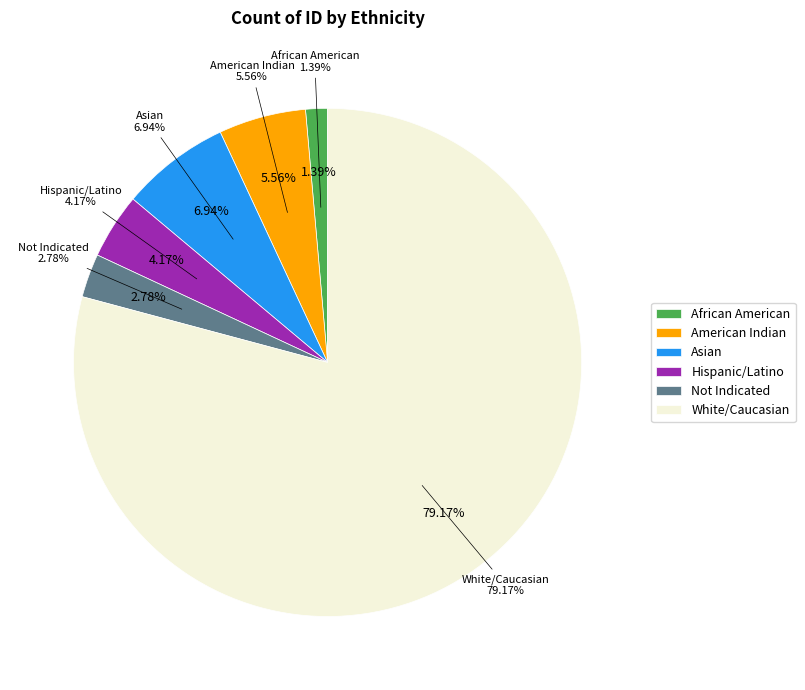

Count the number of slices in the pie.

6